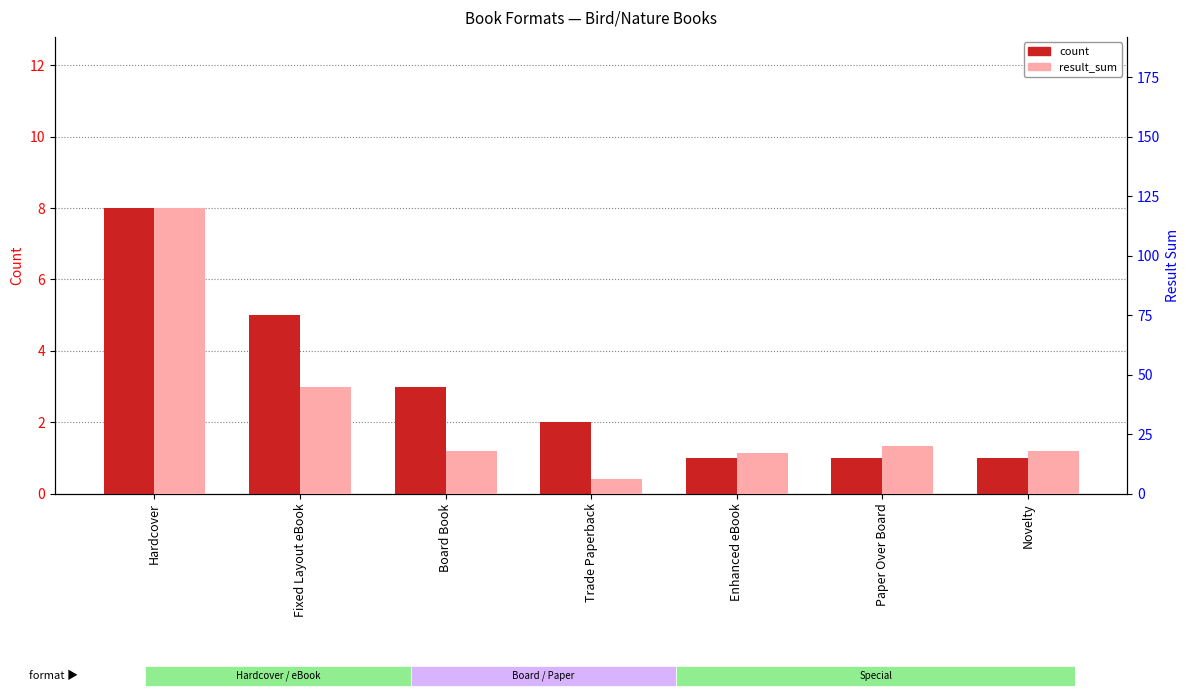

At which label does count first exceed 2?

Hardcover